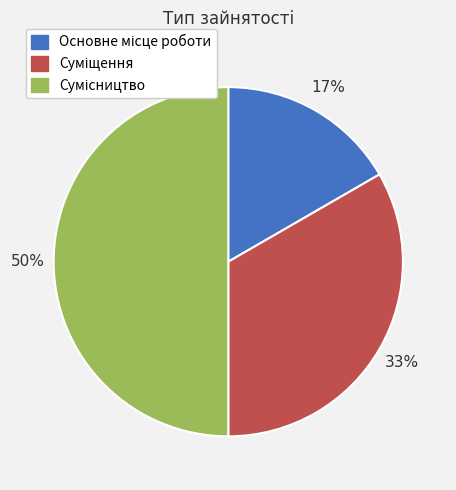

To the nearest percent, what is the average slice percentage?

33%